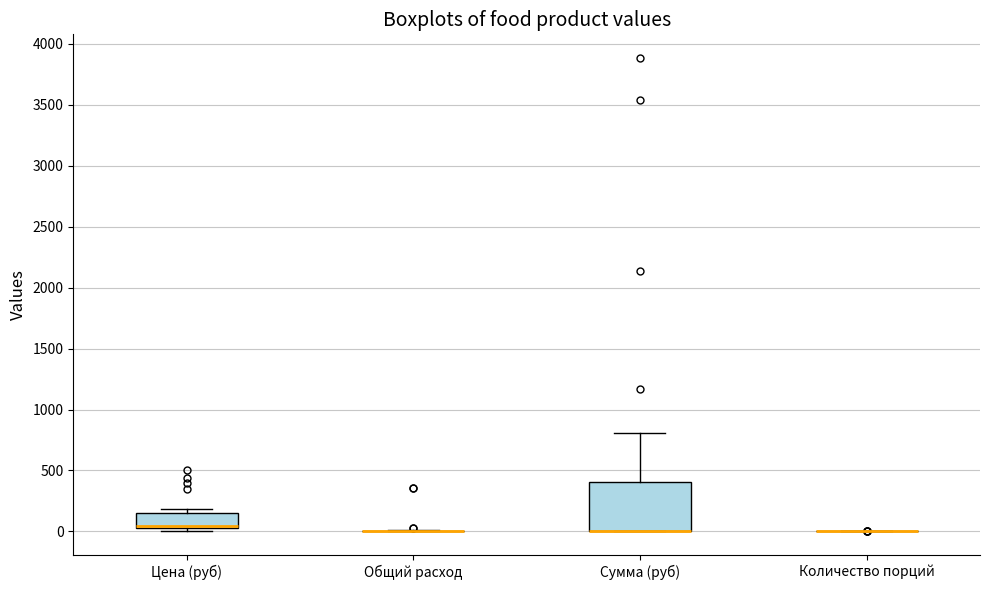

Reading left to right, read every box against the y-axis: the position of its median line, the range the box covers, and the ends of its whiskers. The values are not printed on the chart, so give them approximately, as read against the axis.

Цена (руб): median 50, box 0 to 150, whiskers 0 (just below the box's lower edge) to 200
Общий расход: box collapsed to a line at 0, whiskers 0 to 0
Сумма (руб): median 0 (drawn on the box's lower edge), box 0 to 400, whiskers 0 to 800
Количество порций: box collapsed to a line at 0, whiskers 0 to 0